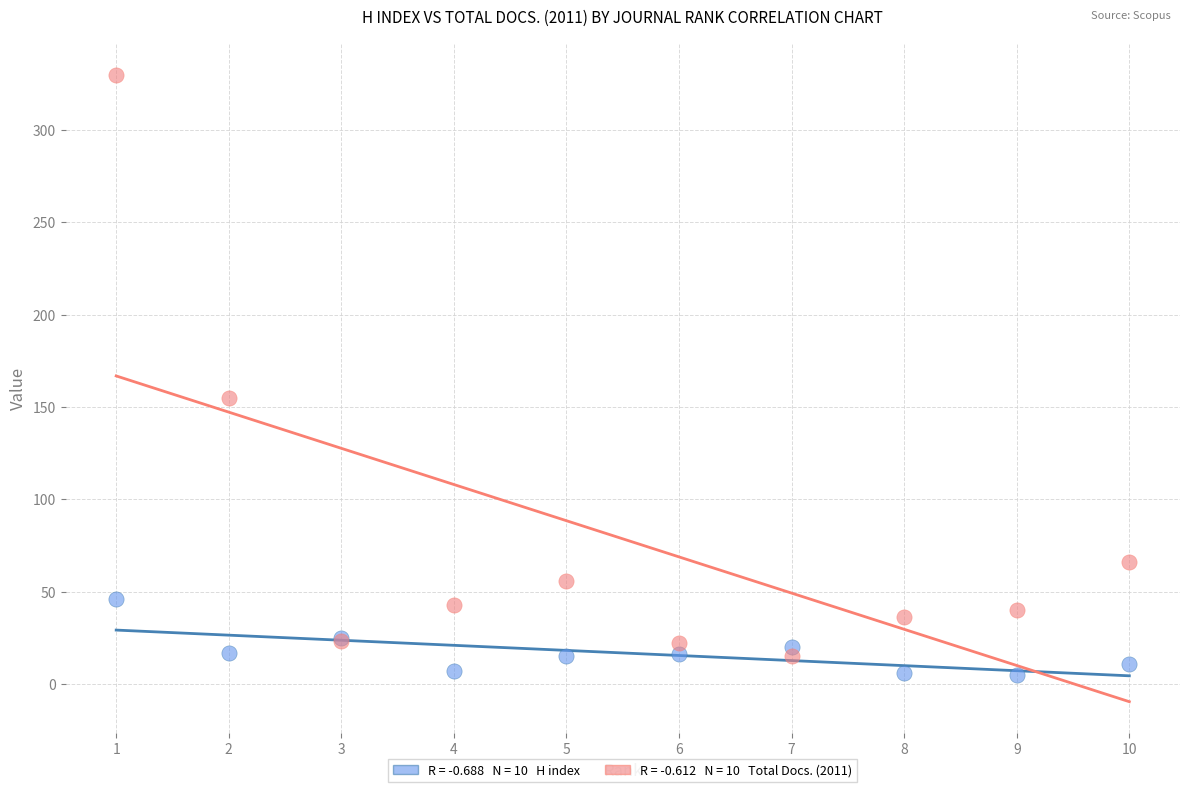

Across all series, what Y value is closest to 167?

155